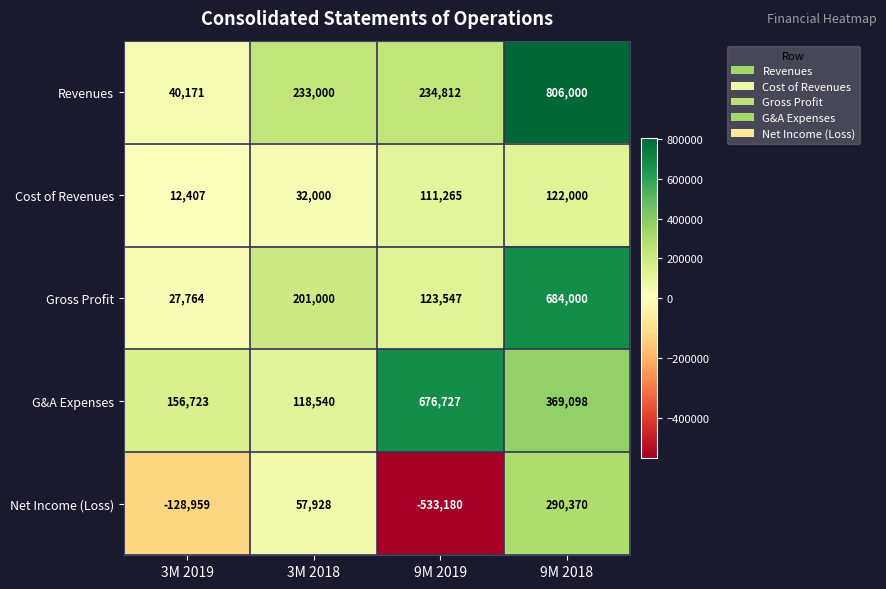

What is the lowest value of the Cost of Revenues series?

12407